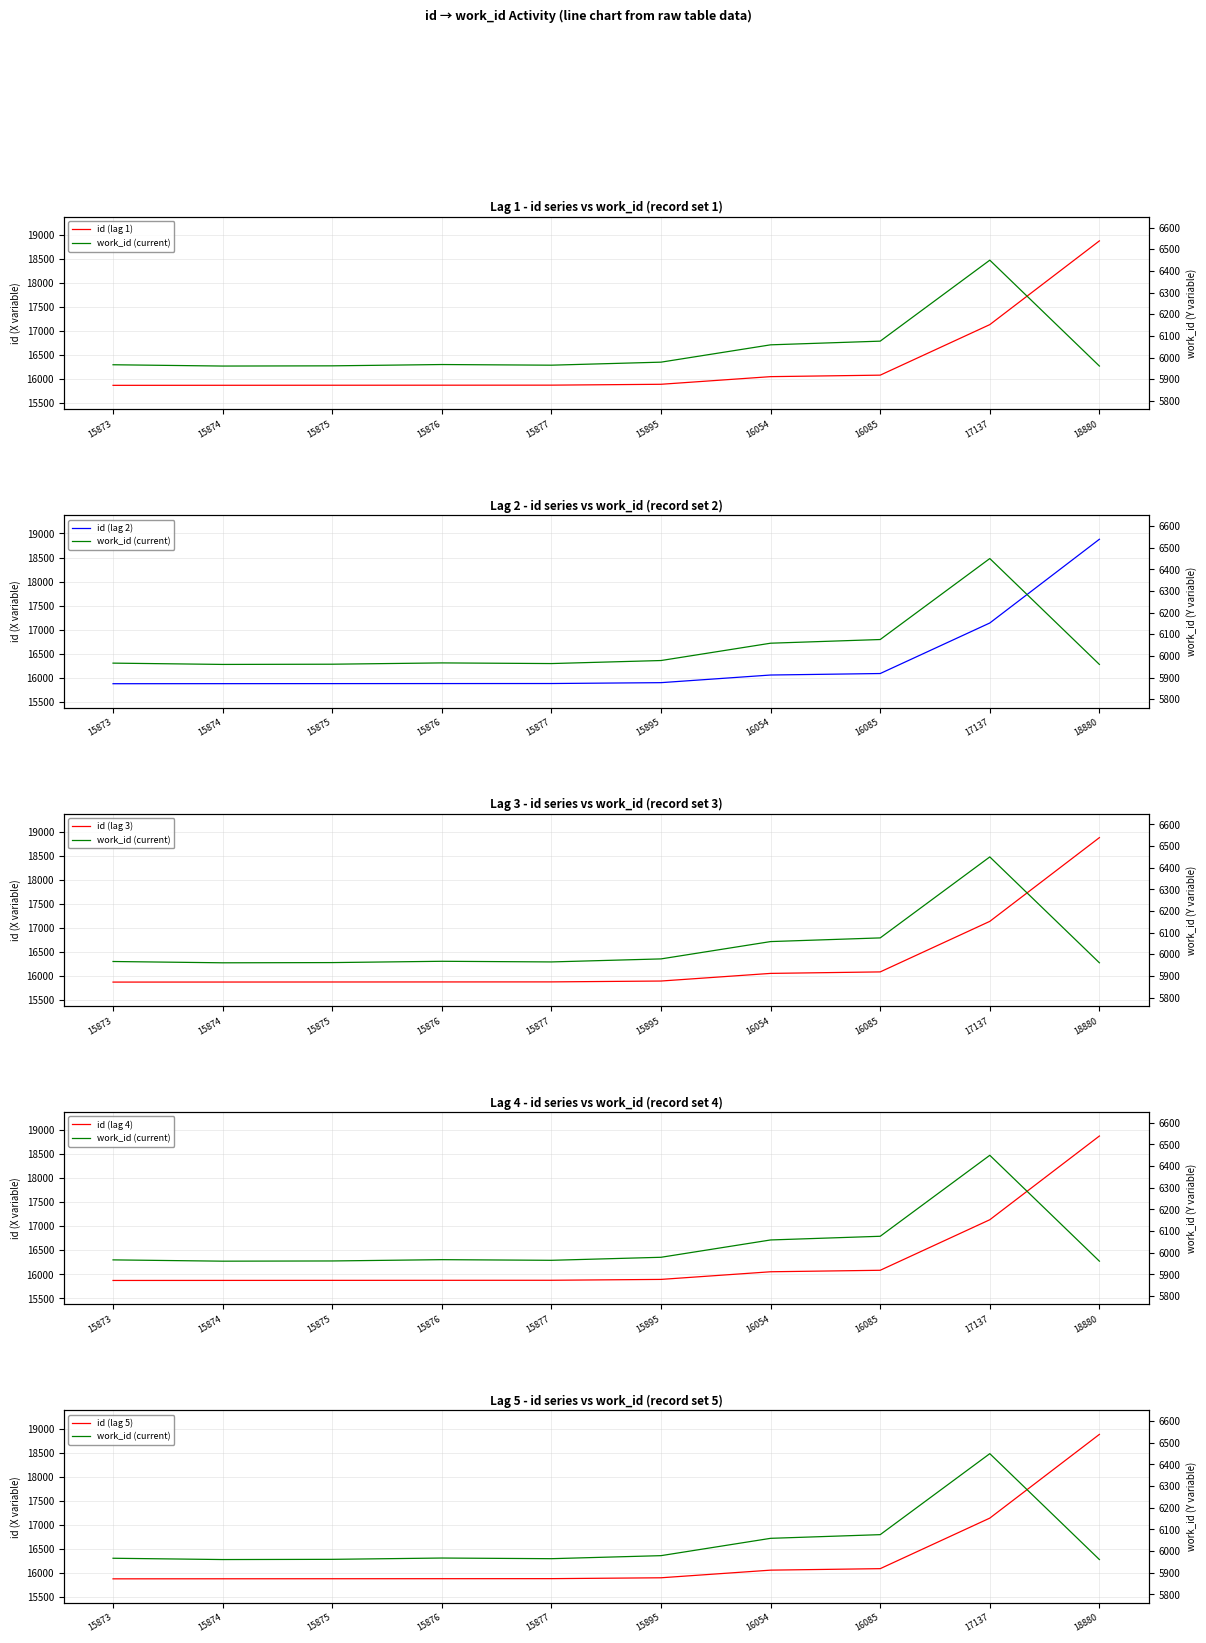

Which series has the largest total across all categories?

id (lag 1)